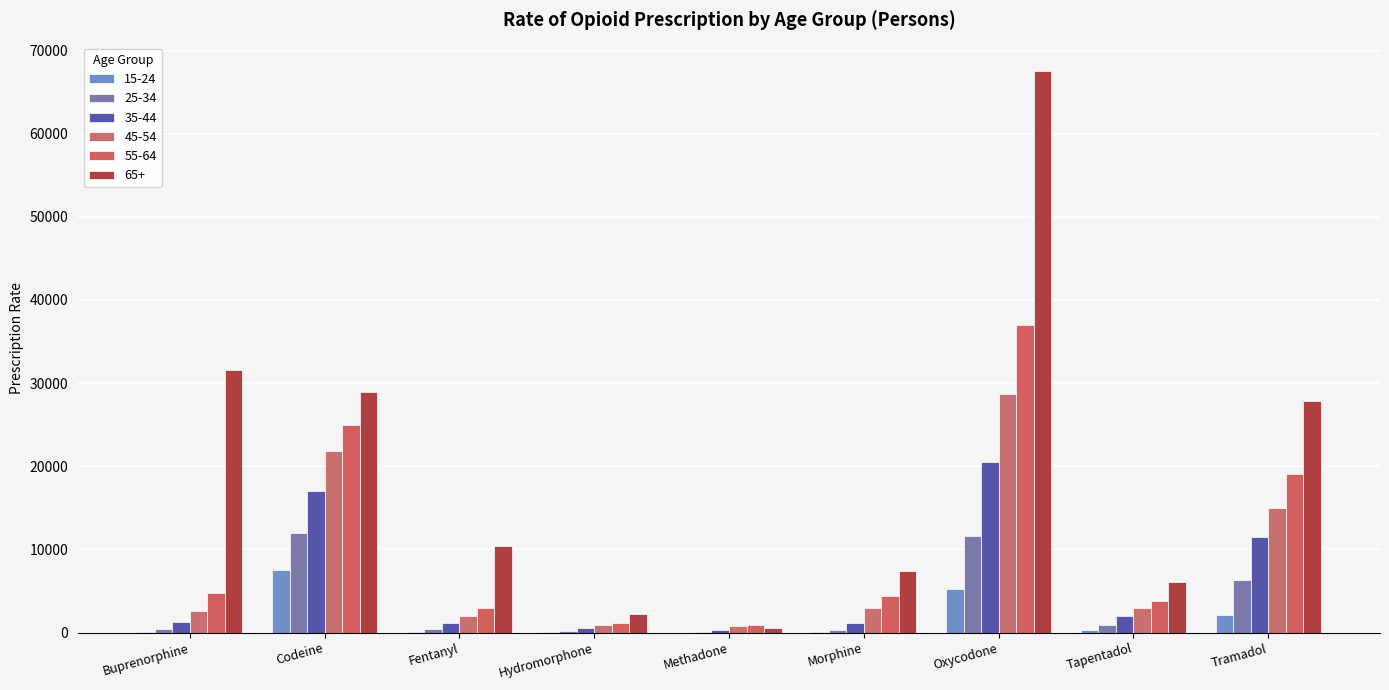

How many values in the 55-64 series exceed 4383?

5